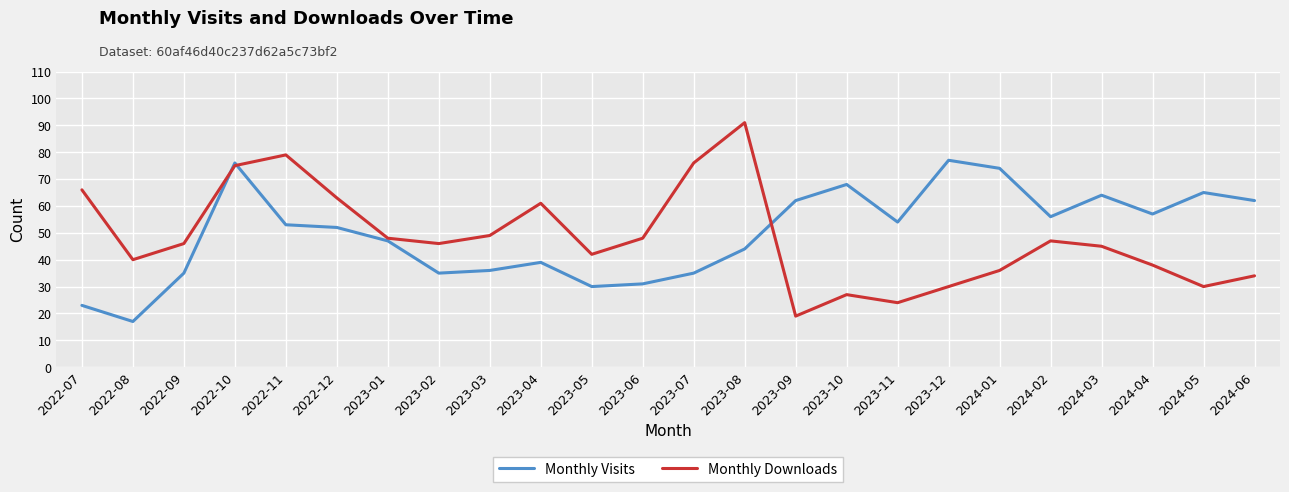

What position from the right is 2023-12?

7